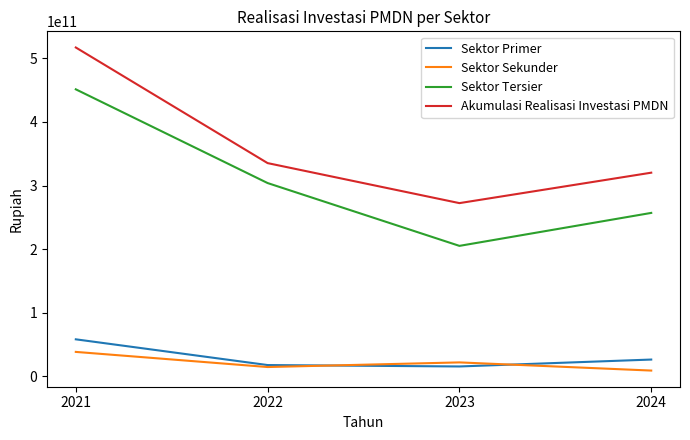

How many distinct data groups are displayed?

4